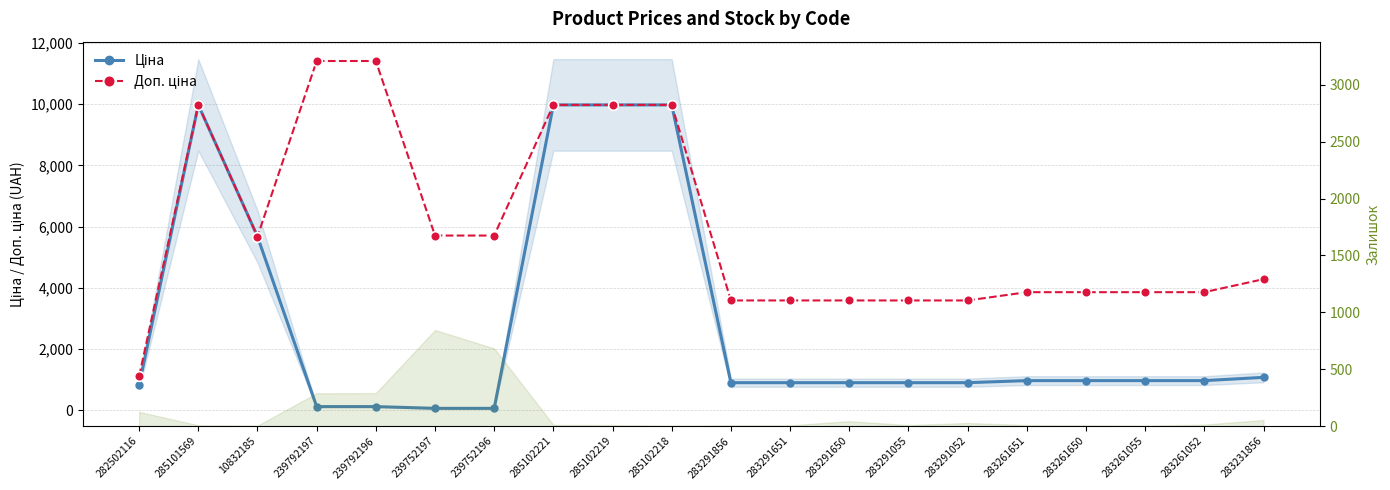

True or false: Доп. ціна and Ціна cross at least once.

False